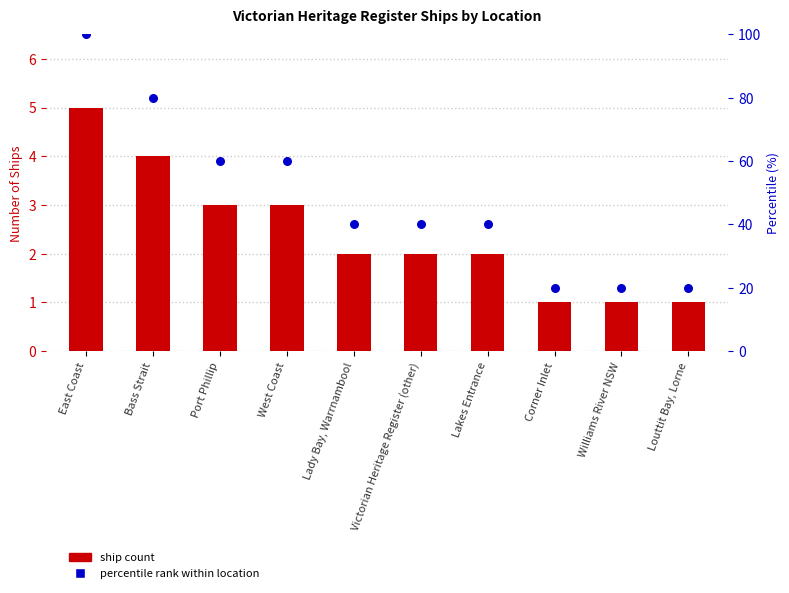

Is the value of Ship Count at Louttit Bay, Lorne greater than the value of Percentile rank at Williams River NSW?

No